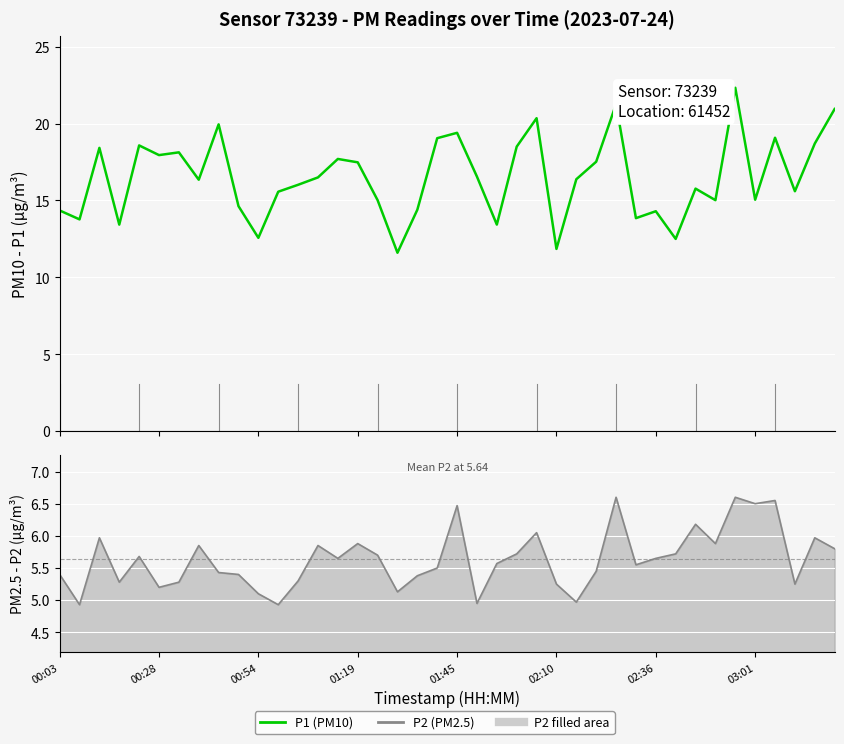

List the series in order of their overall mean, highest first.

P1 (PM10), P2 (PM2.5)